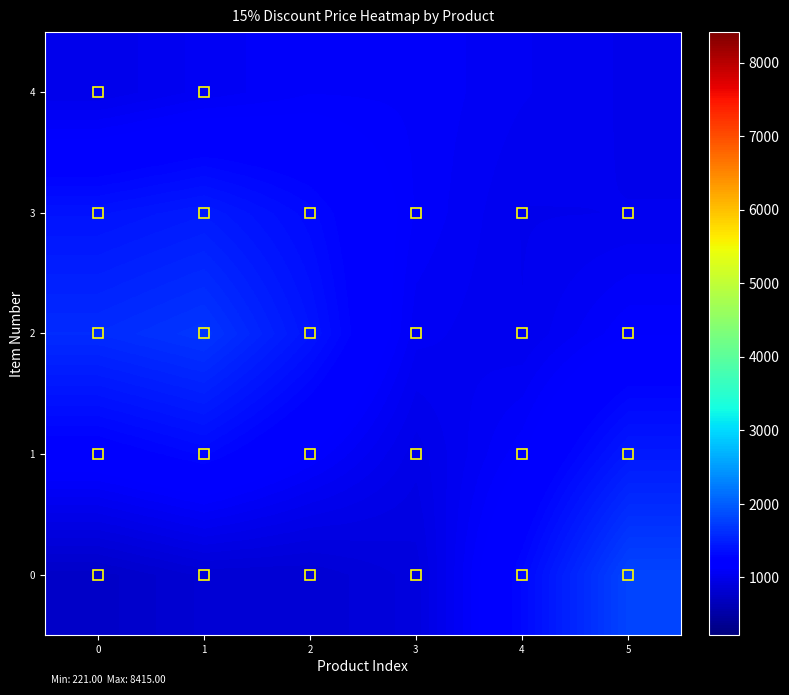

How many data points does each series have?

6